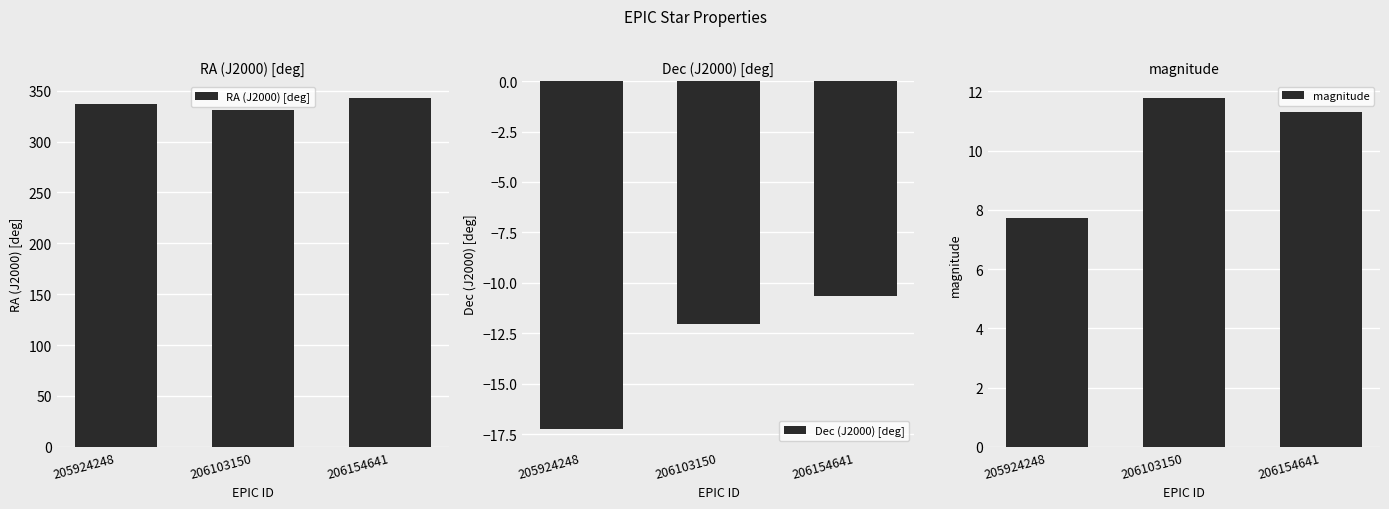

How many series are shown in this chart?

3